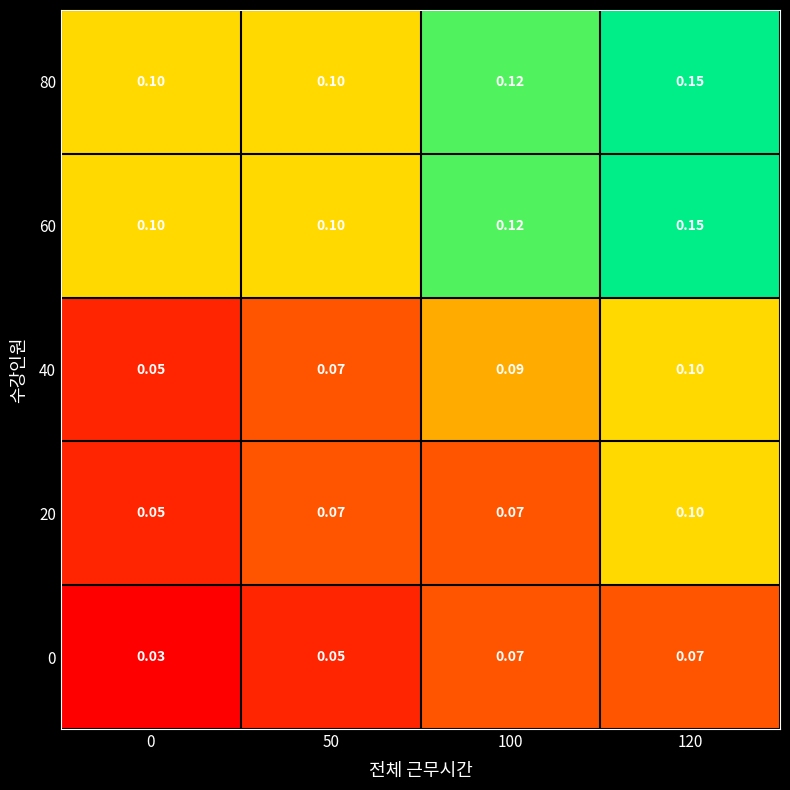

Is the value of 80 at 50 greater than the value of 40 at 0?

Yes